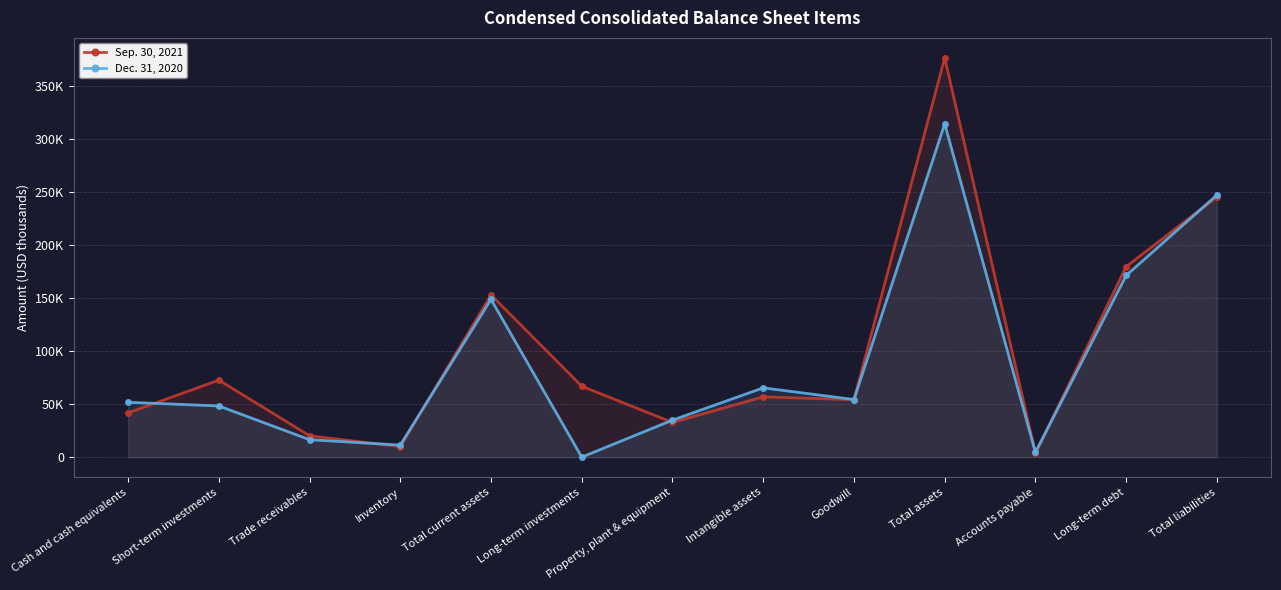

True or false: Dec. 31, 2020 has a value of 34924 at Property, plant & equipment.

True